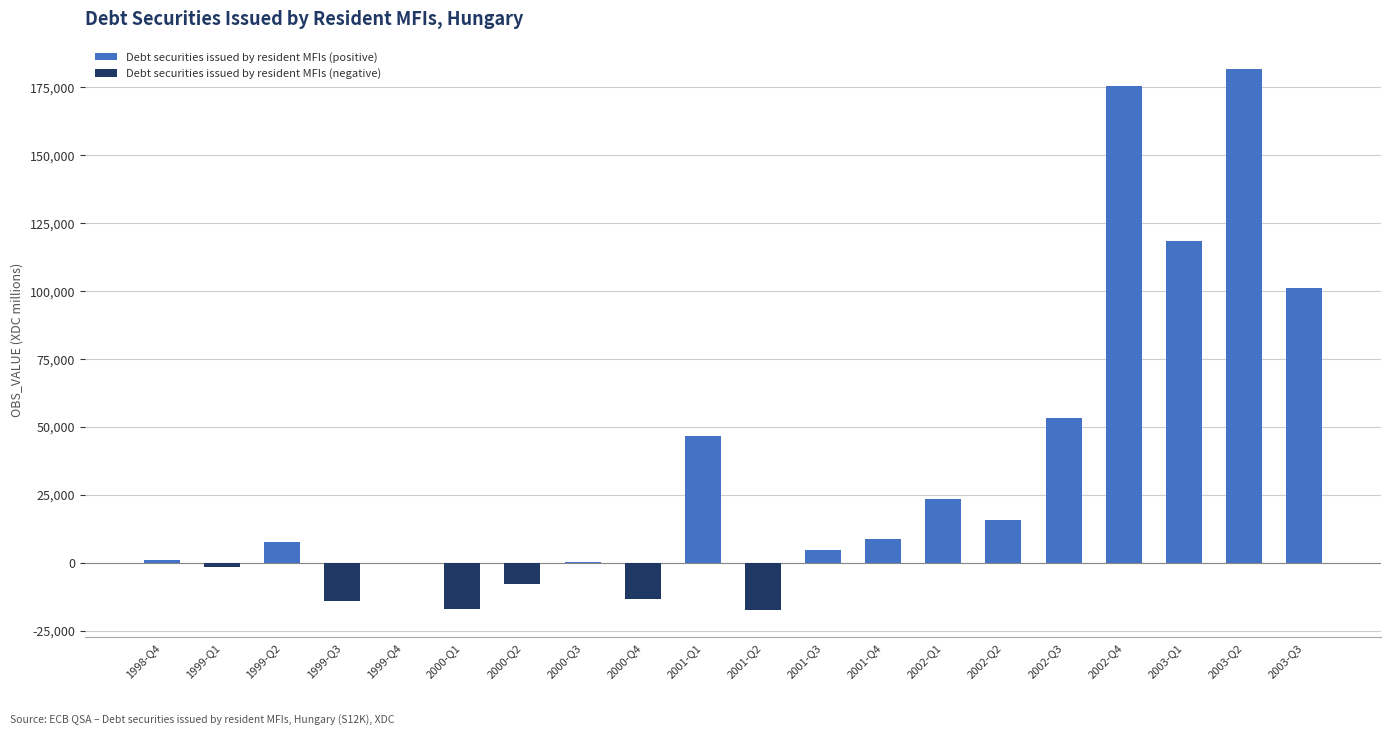

Does the chart contain stacked bars?

No